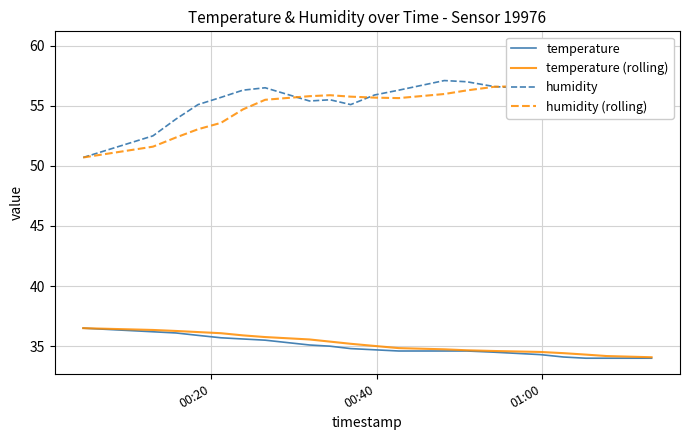

What is the minimum value for temperature?

34.0